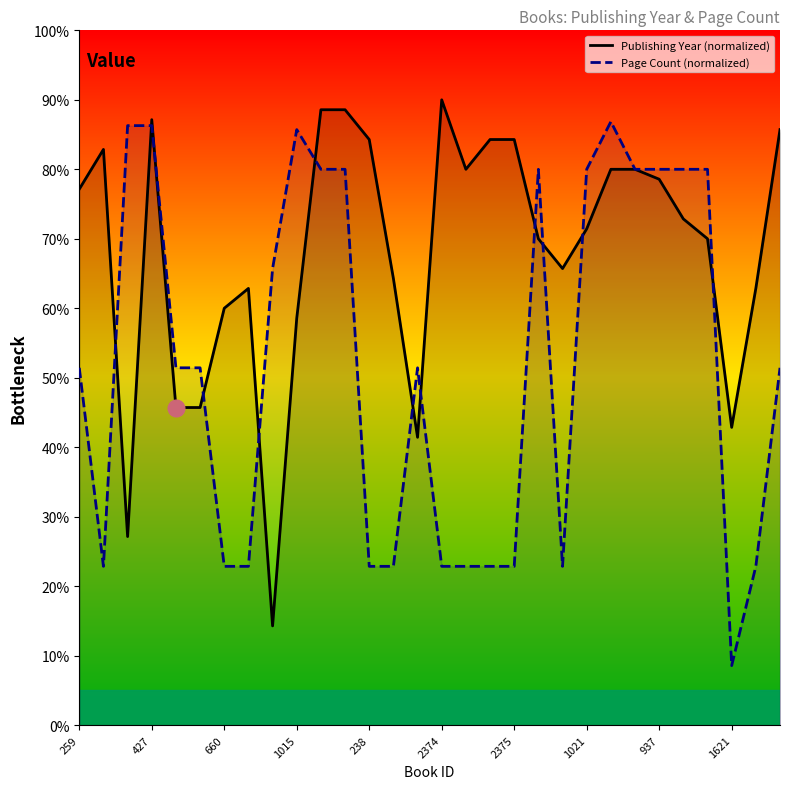

At which category is the sum across all series the highest?

427